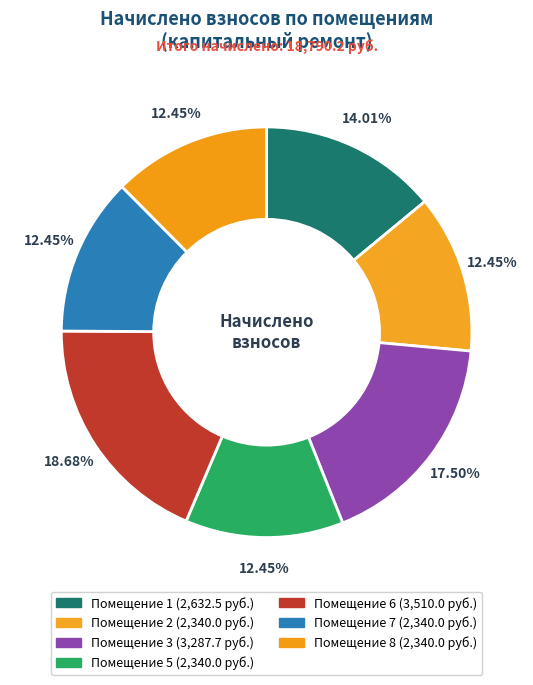

How many segments does this pie chart have?

7